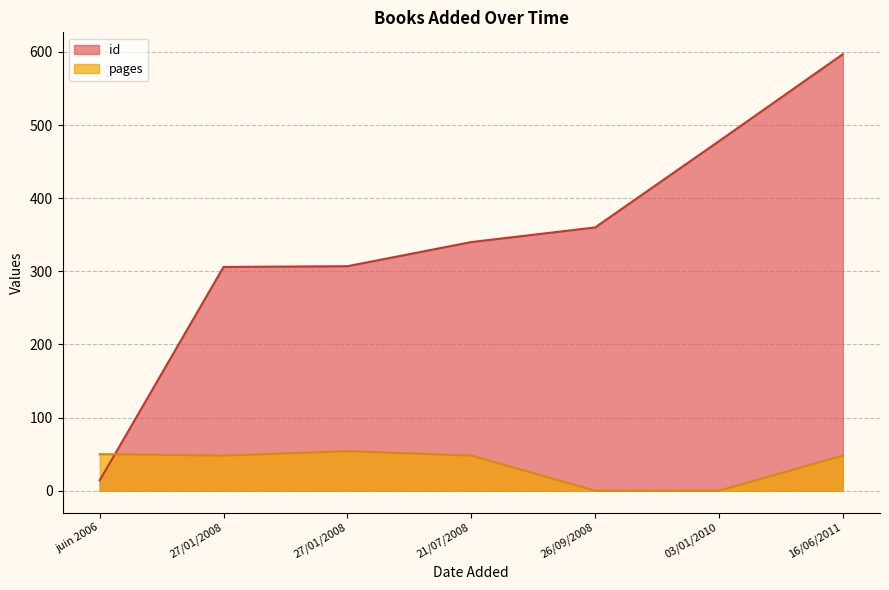

In pages, how many points are higher than both neighbors (excluding endpoints)?

1